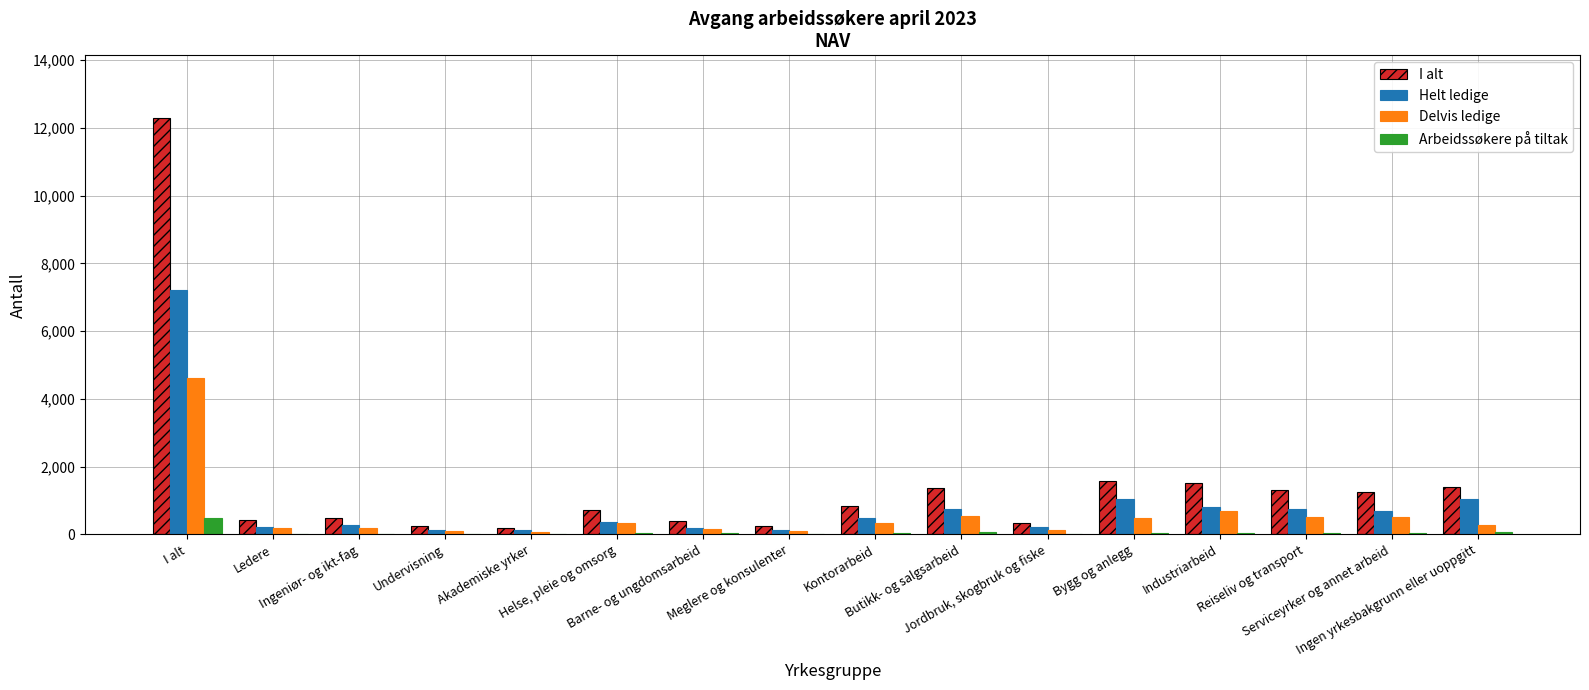

How many groups of bars are there?

16